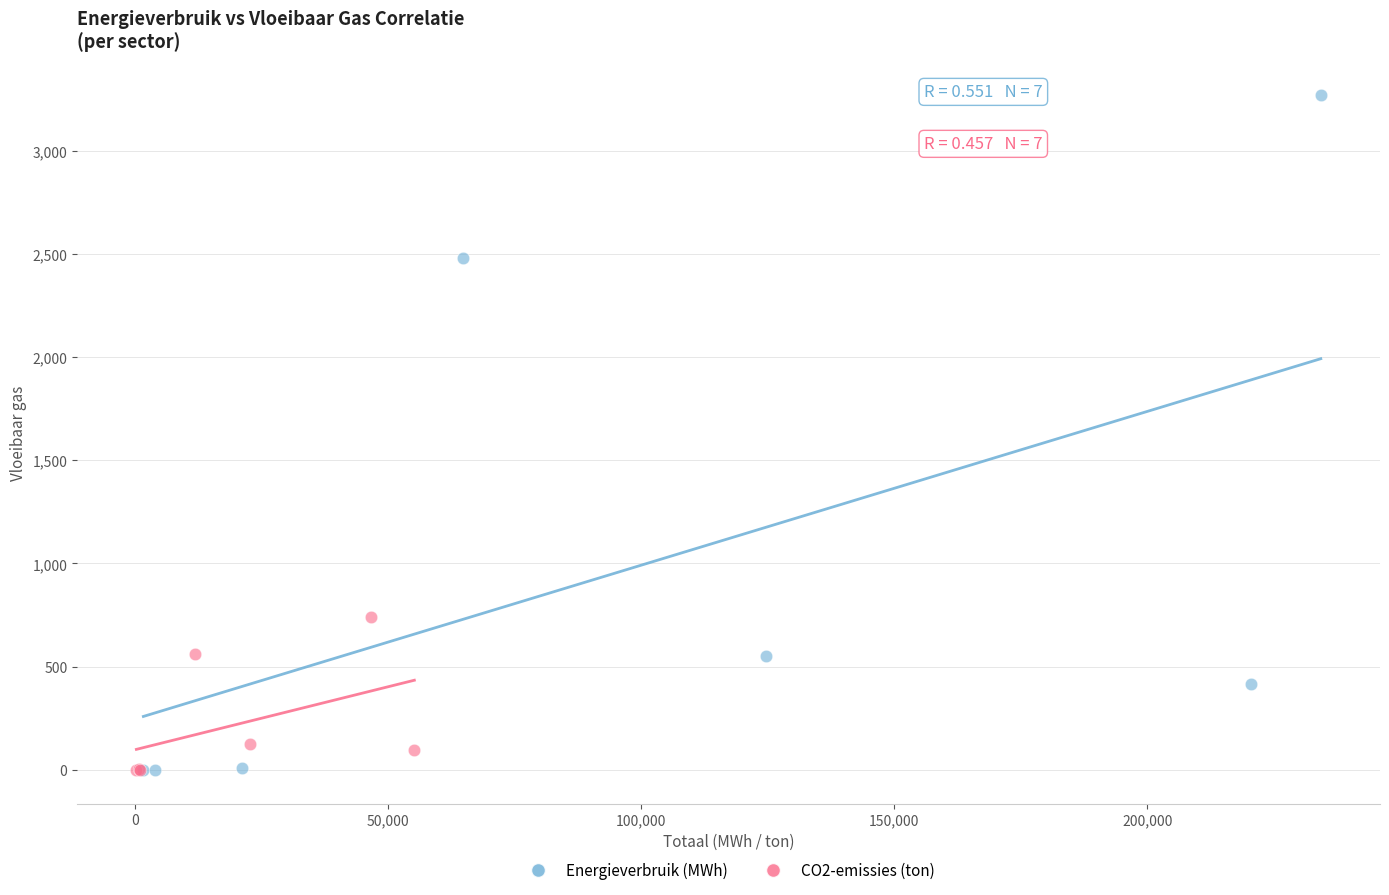

Which series has the widest spread of Y values?

Energieverbruik (MWh)